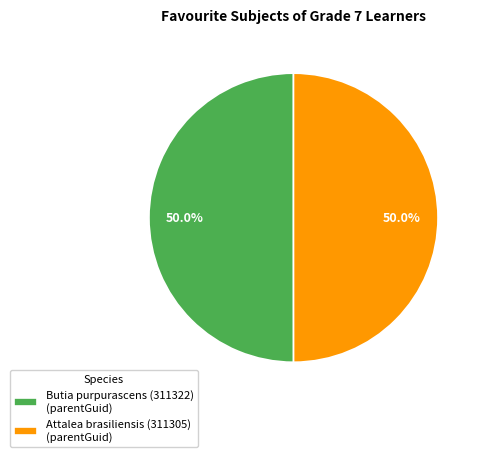

True or false: Butia purpurascens (311322) accounts for 58% of the total.

False